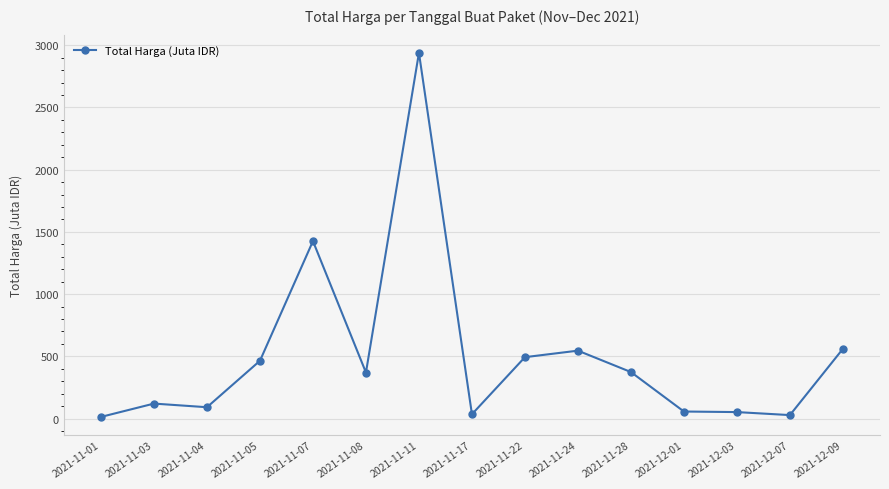

Which label corresponds to the largest value in the chart?

2021-11-11